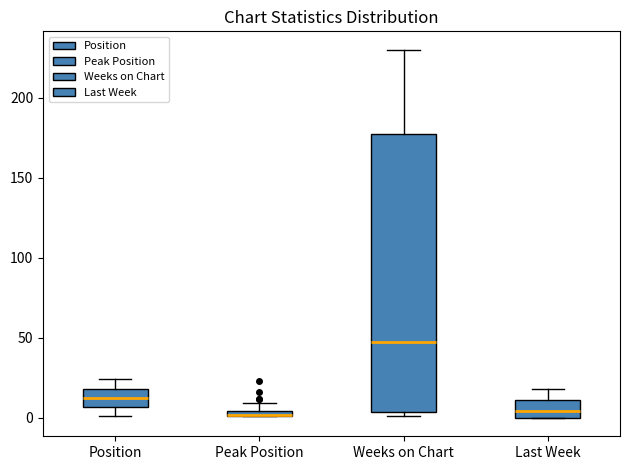

Where does the median line of the box for Weeks on Chart sit on the y-axis? The values are not printed on the chart, so give them approximately, as read against the axis.

50